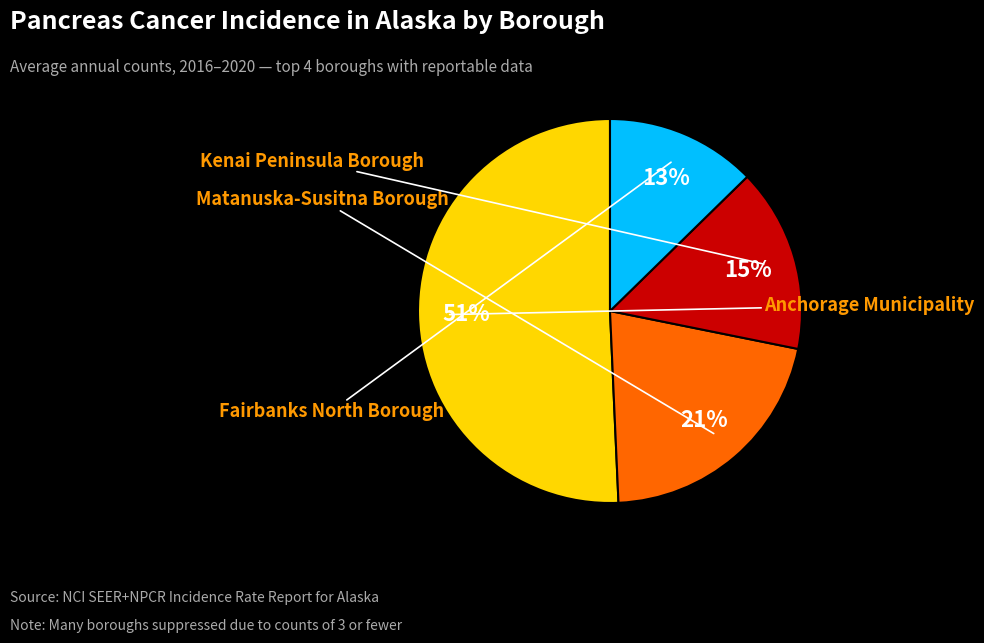

To the nearest percent, what is the difference between the largest and smallest slice percentages?

38%